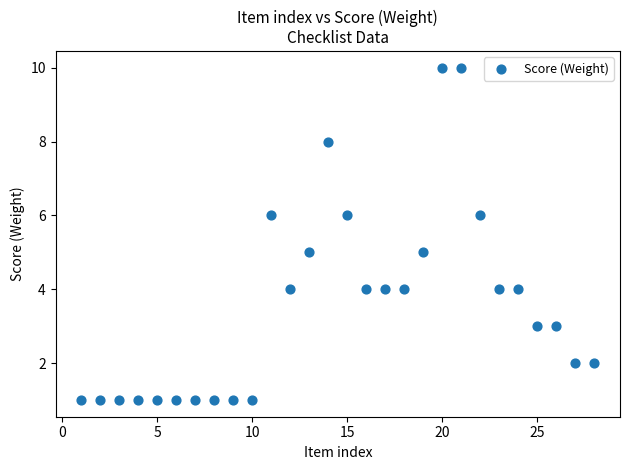

What is the range of X values (max minus min)?

27